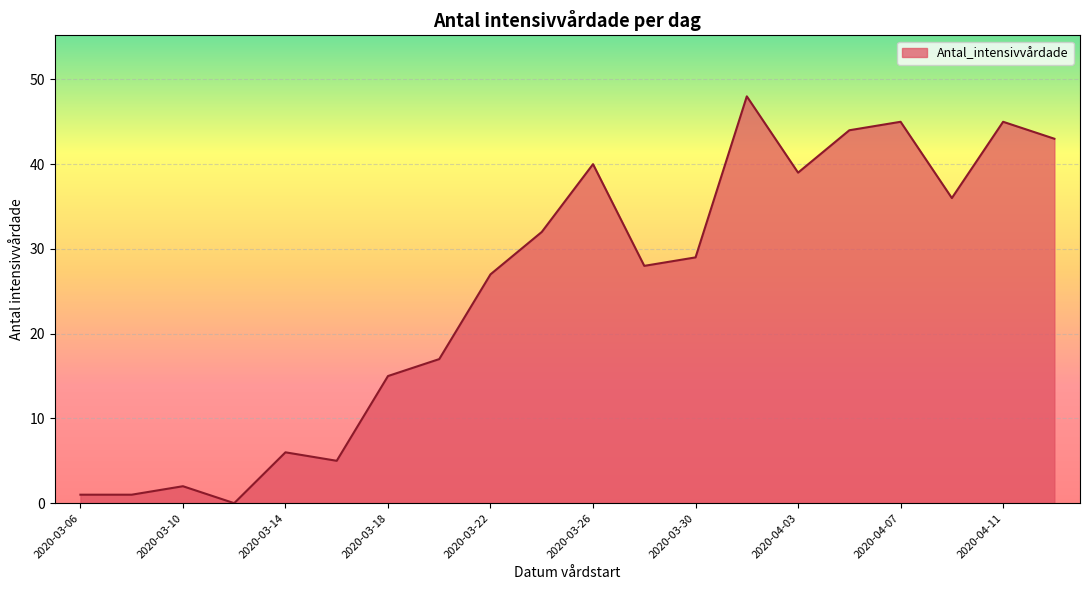

What is the greatest value displayed?

48